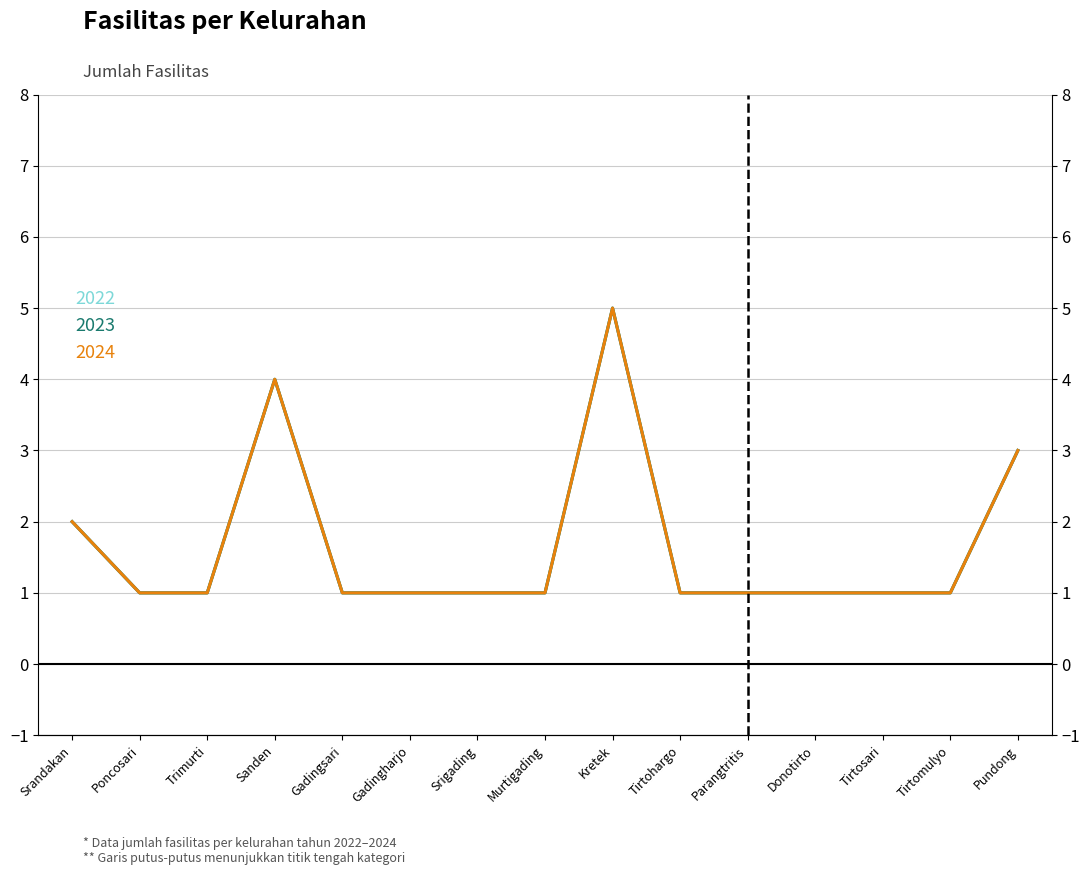

Is the value of 2023 at Sanden greater than the value of 2022 at Sanden?

No